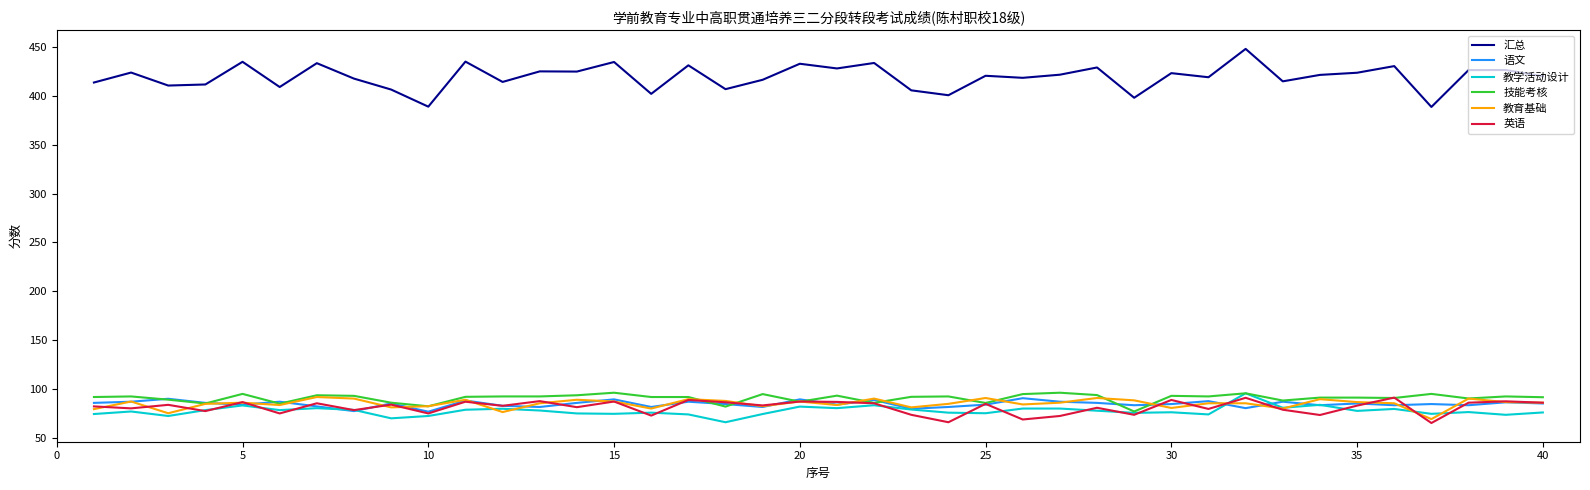

What is the minimum value shown in the chart?

65.2